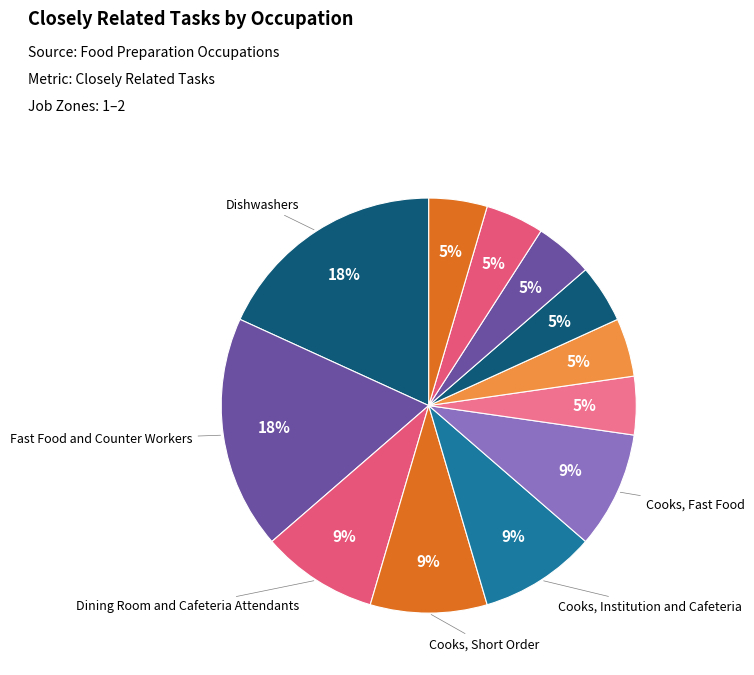

What is the largest slice in the pie chart?

Dishwashers